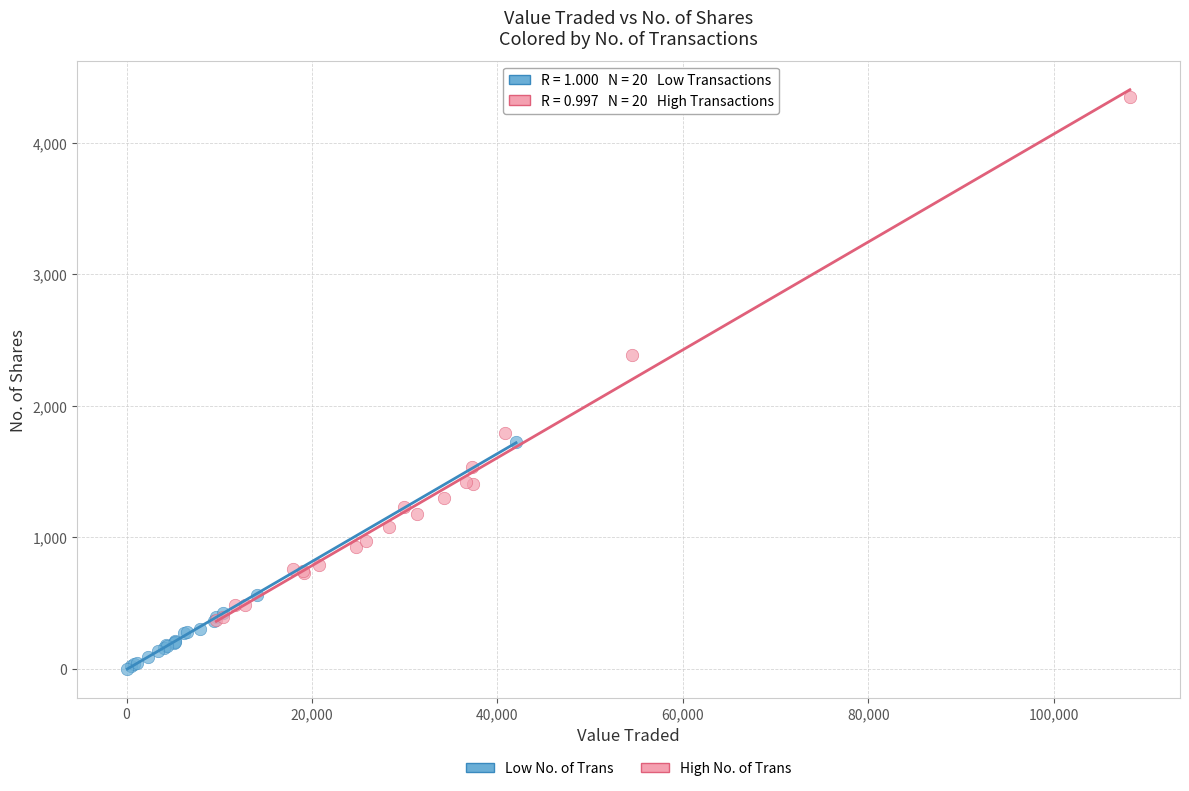

Which series reaches the minimum Y coordinate?

Low No. of Trans